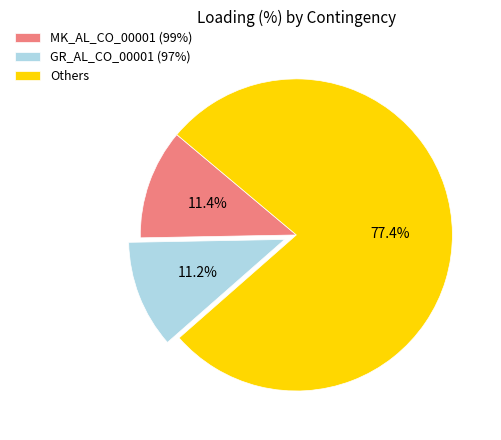

Which slice is the largest?

Others